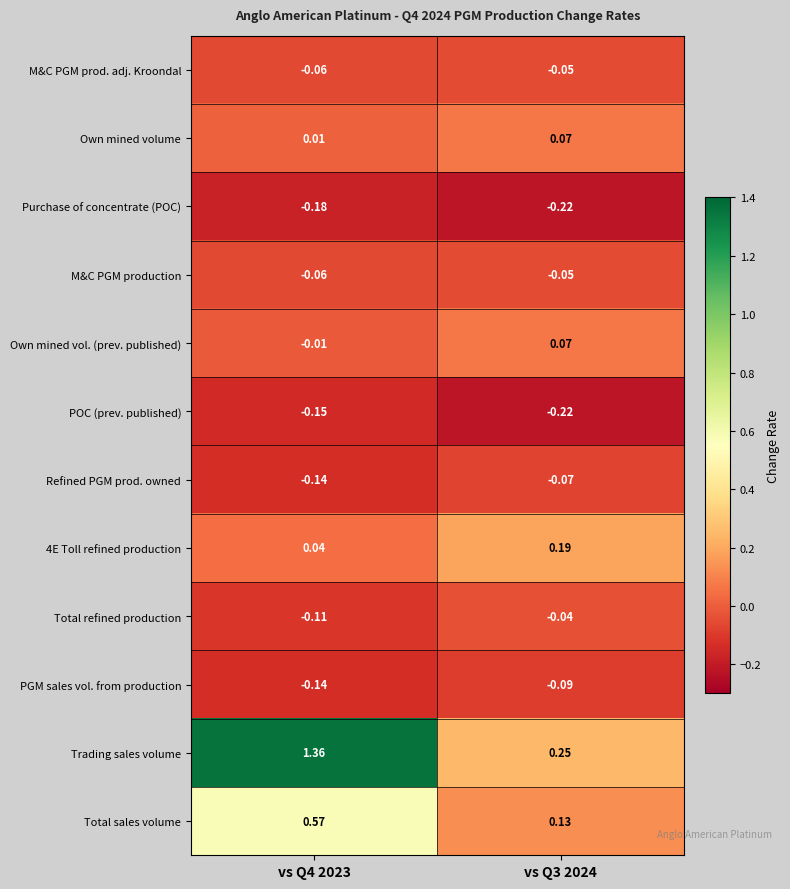

At which category is the sum across all series the highest?

vs Q4 2023